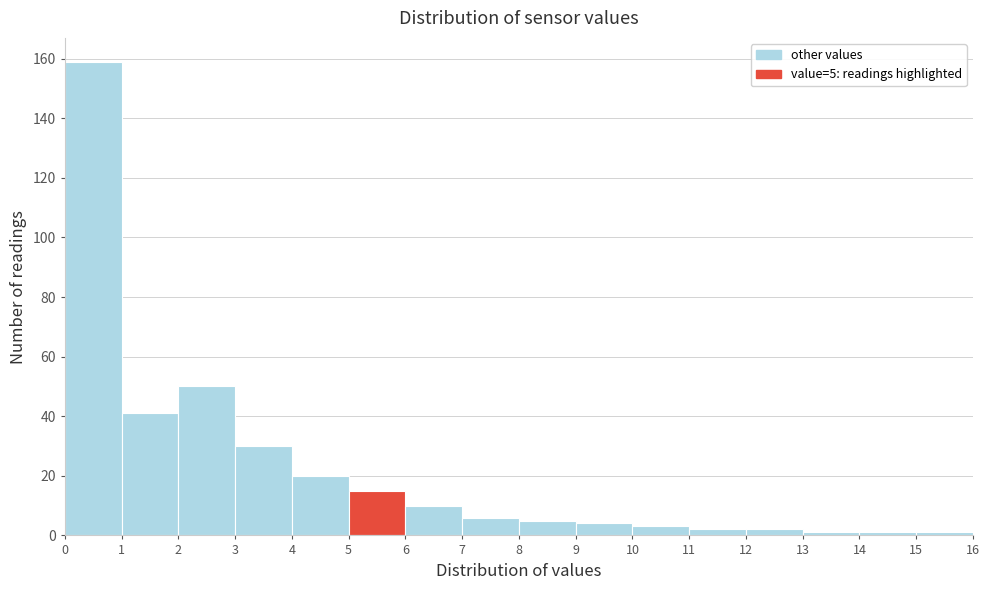

Over which range of the x-axis is the bar tallest?

0 to 1